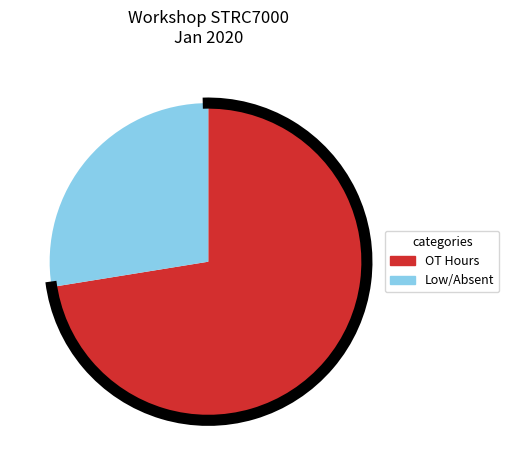

Does any single category account for the majority?

Yes